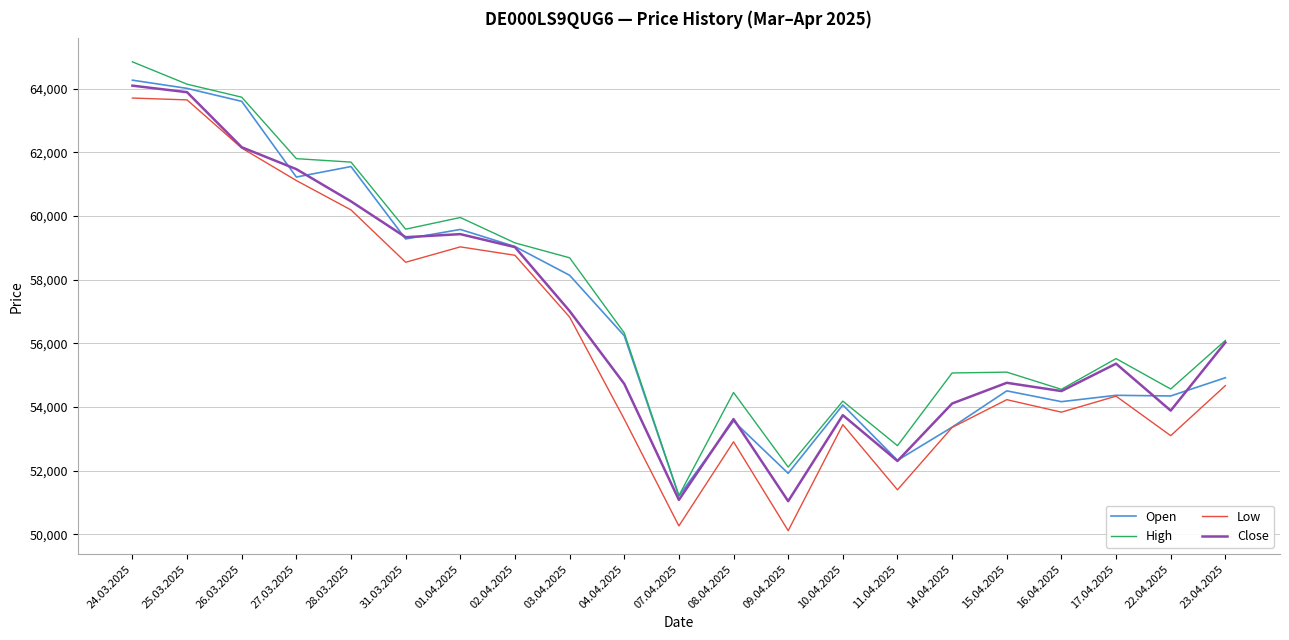

At 22.04.2025, list the series in order from largest to smallest.

High, Open, Close, Low